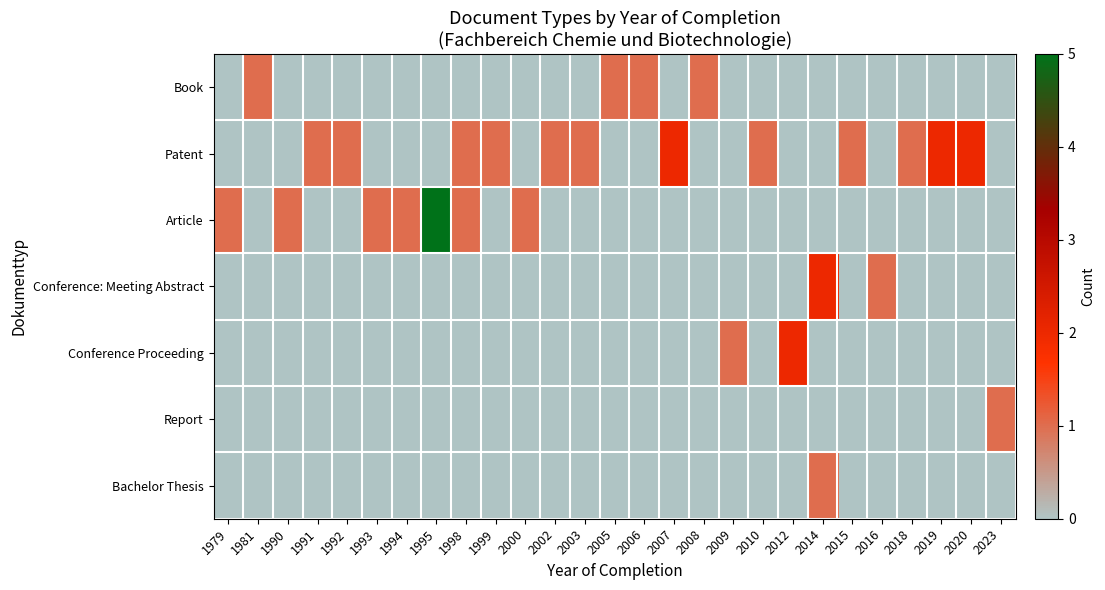

At which category does the chart reach its minimum across all series?

1979